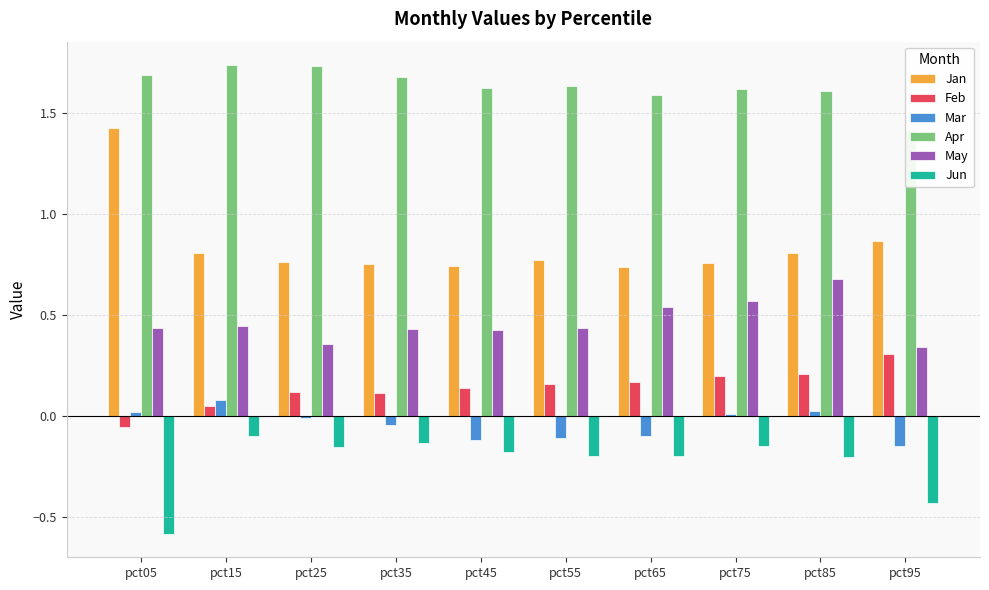

At pct55, list the series in order from largest to smallest.

Apr, Jan, May, Feb, Mar, Jun